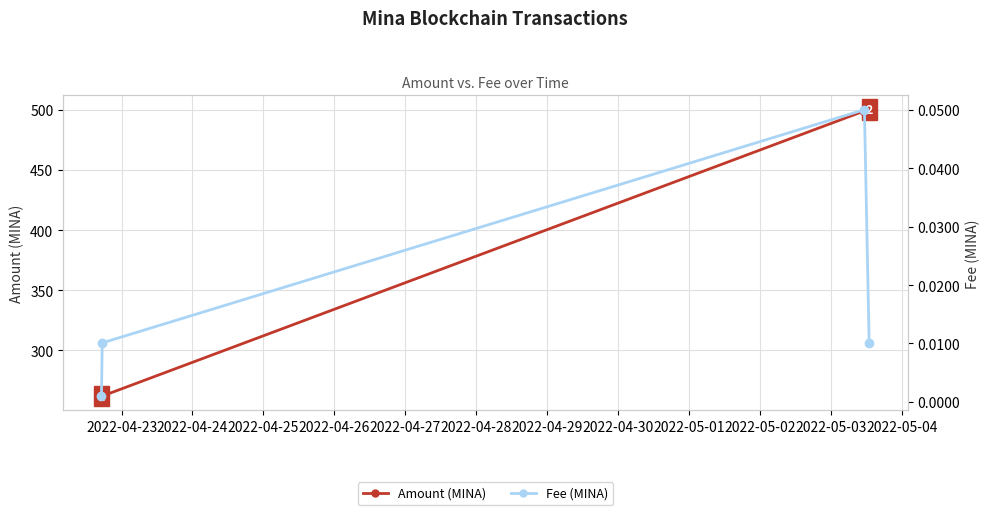

Which series has the widest spread of values?

Amount (MINA)